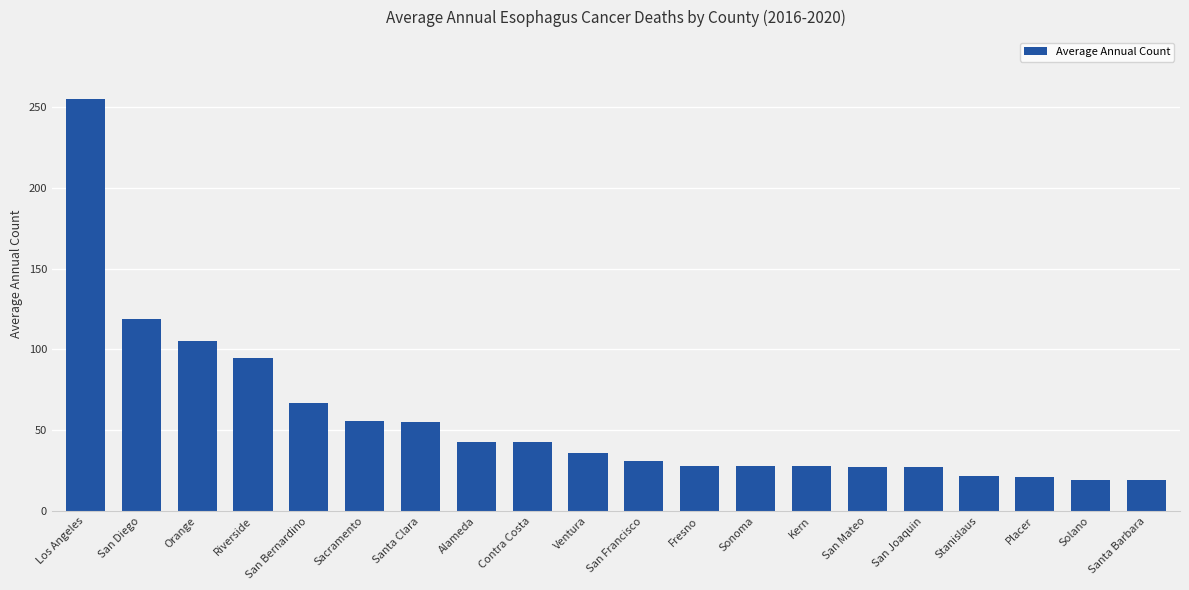

What is the maximum value shown in the chart?

255